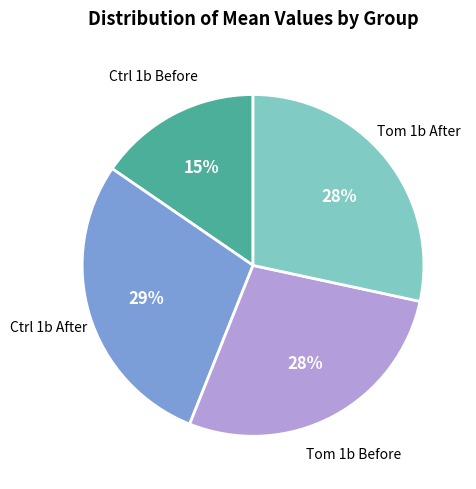

Is there a majority slice in this chart?

No